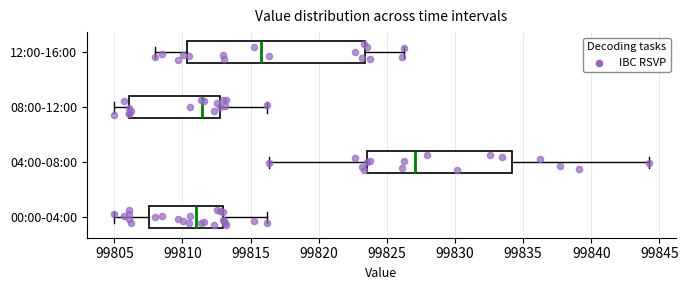

Reading bottom to top, read every box against the x-axis: the position of its median line, the range the box covers, and the ends of its whiskers. The values are not printed on the chart, so give them approximately, as read against the axis.

00:00-04:00: median 99811.0, box 99807.5 to 99813.0, whiskers 99805.0 to 99816.0
04:00-08:00: median 99827.0, box 99823.5 to 99834.0, whiskers 99816.5 to 99844.5
08:00-12:00: median 99811.5, box 99806.0 to 99813.0, whiskers 99805.0 to 99816.0
12:00-16:00: median 99816.0, box 99810.5 to 99823.5, whiskers 99808.0 to 99826.0